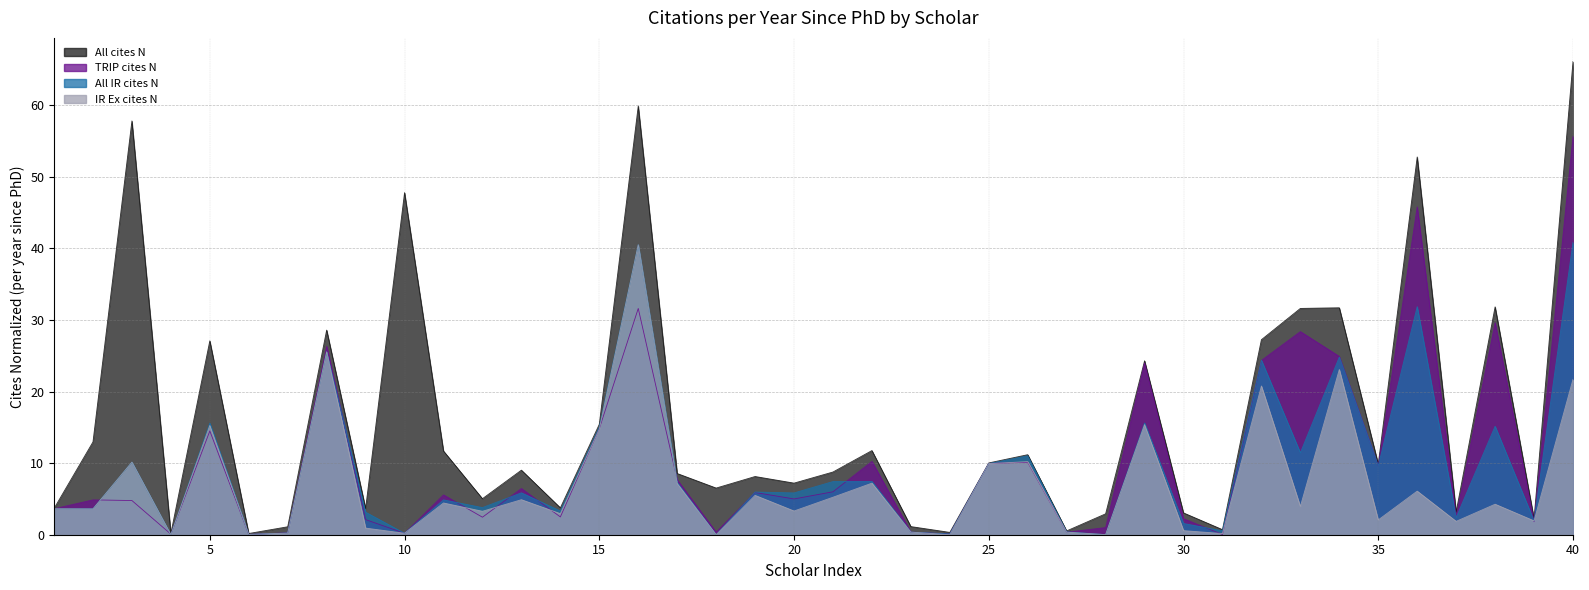

How many data points in IR Ex cites N are above 3?

24